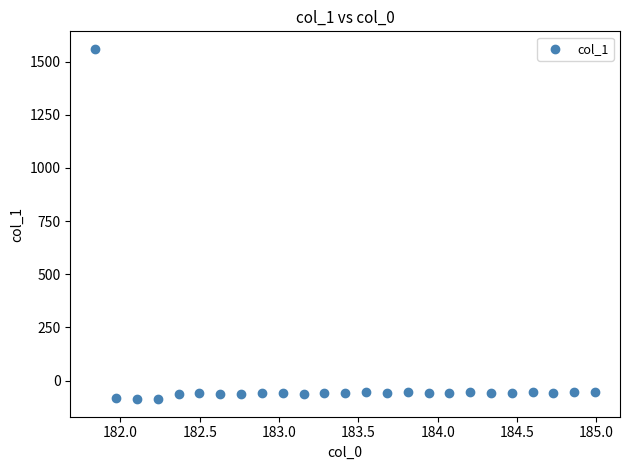

What is the range of Y values (max minus min)?

1647.9